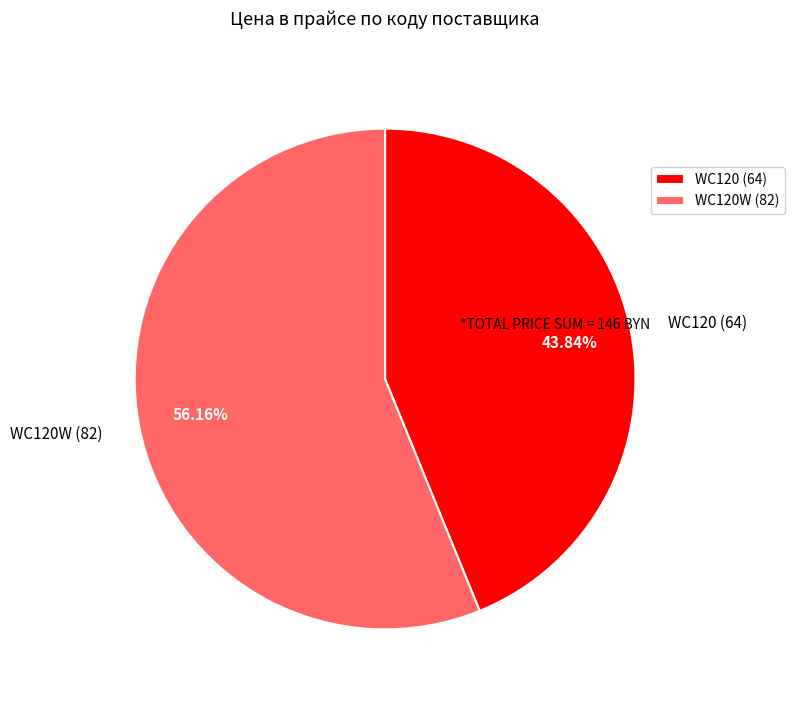

What is the ratio of the value at WC120W (82) to the value at WC120 (64)?

1.3